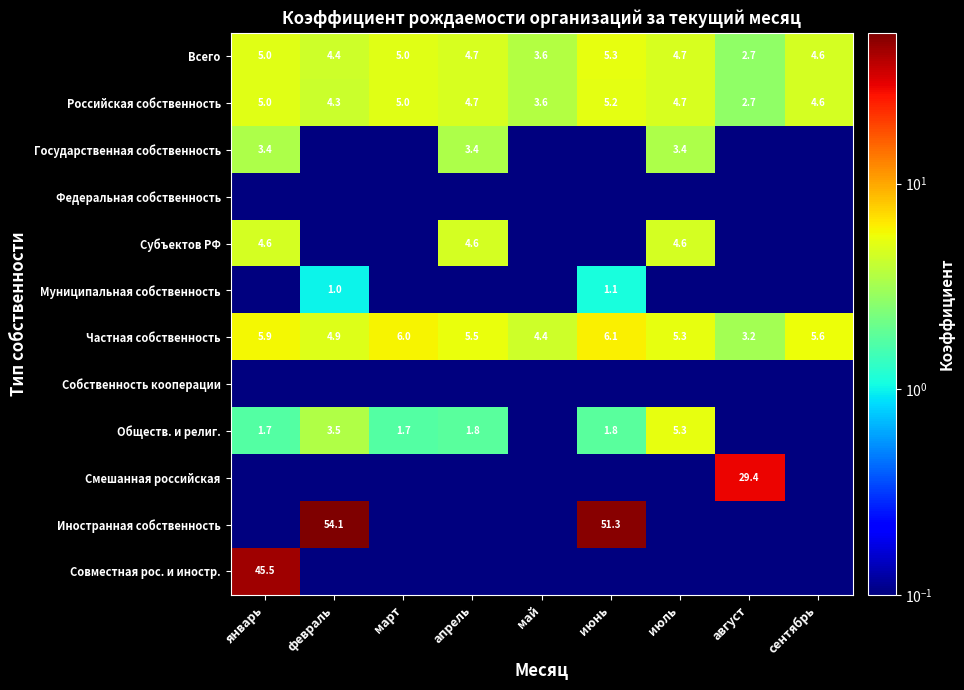

Is the value of Обществ. и религ. at июнь greater than the value of Субъектов РФ at июль?

No